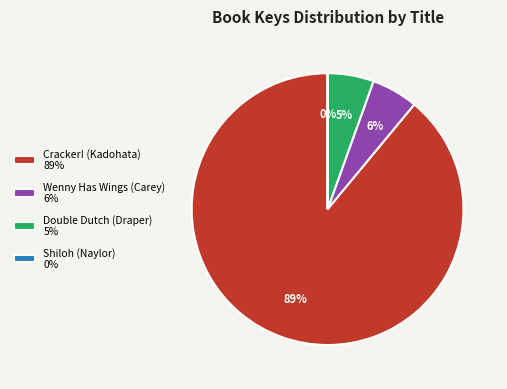

To the nearest percent, what is the difference between the Cracker! (Kadohata) 89% and Double Dutch (Draper) 5% slice percentages?

84%